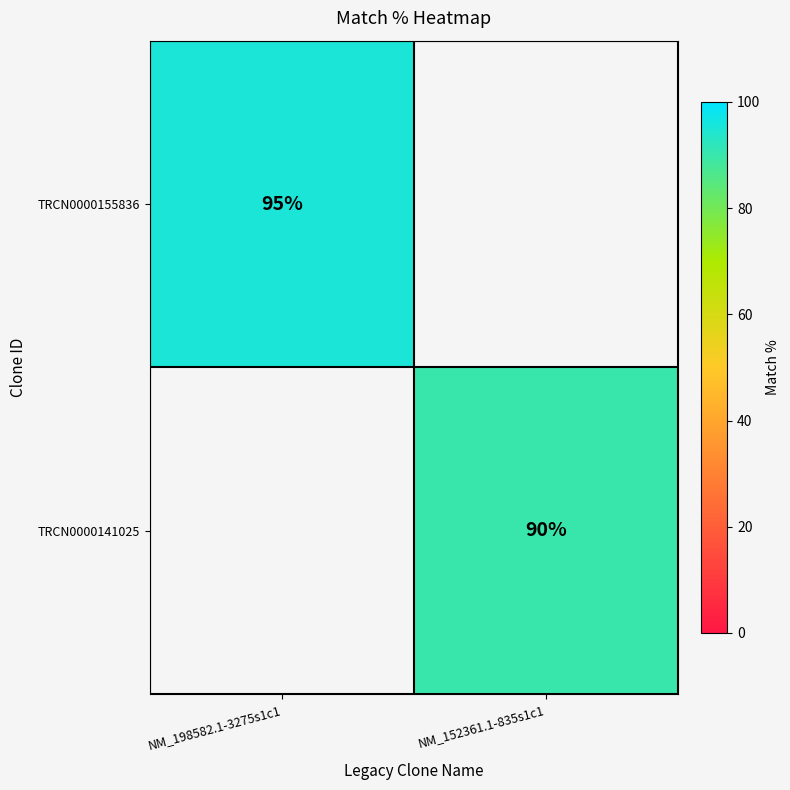

Count the number of categories in the chart.

2